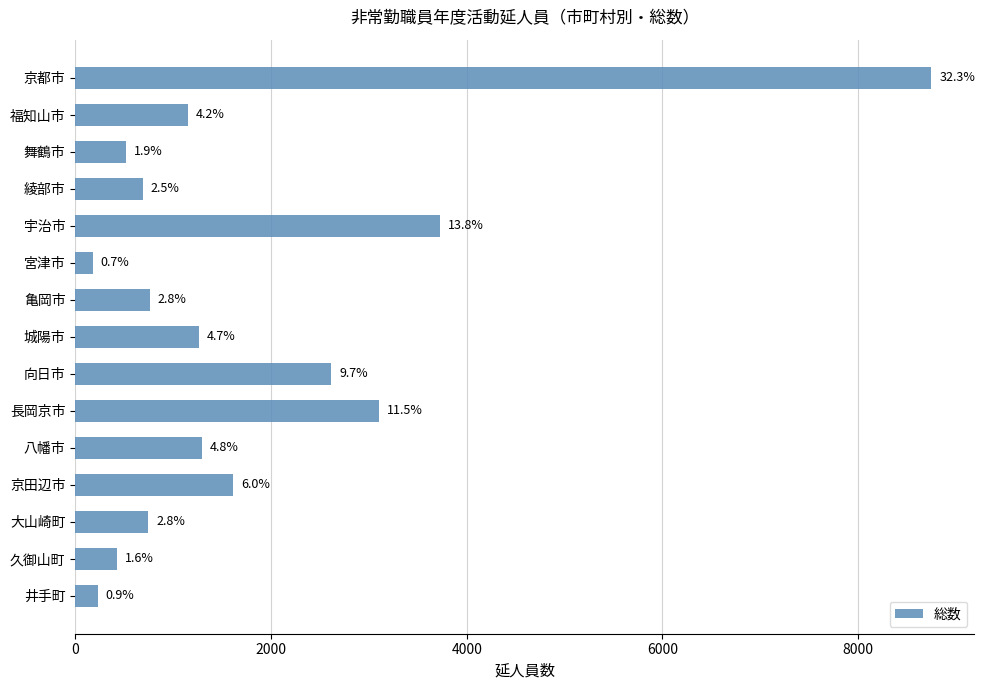

Does the chart contain any negative values?

No